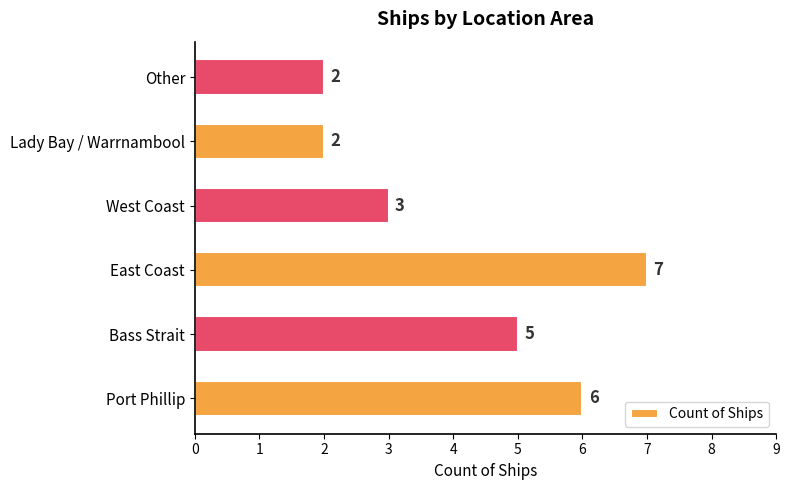

How many values are between 2 and 6?

5